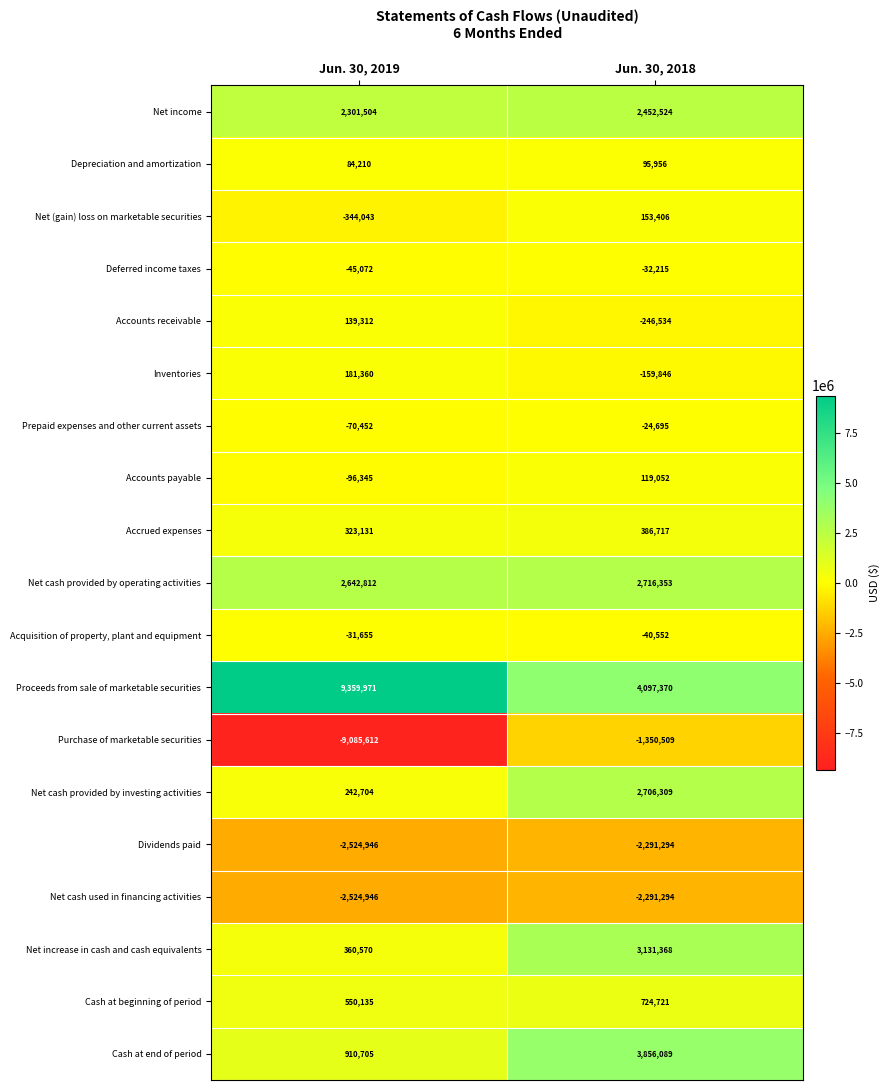

The value of Accounts receivable at Jun. 30, 2018 is -325522. True or false?

False